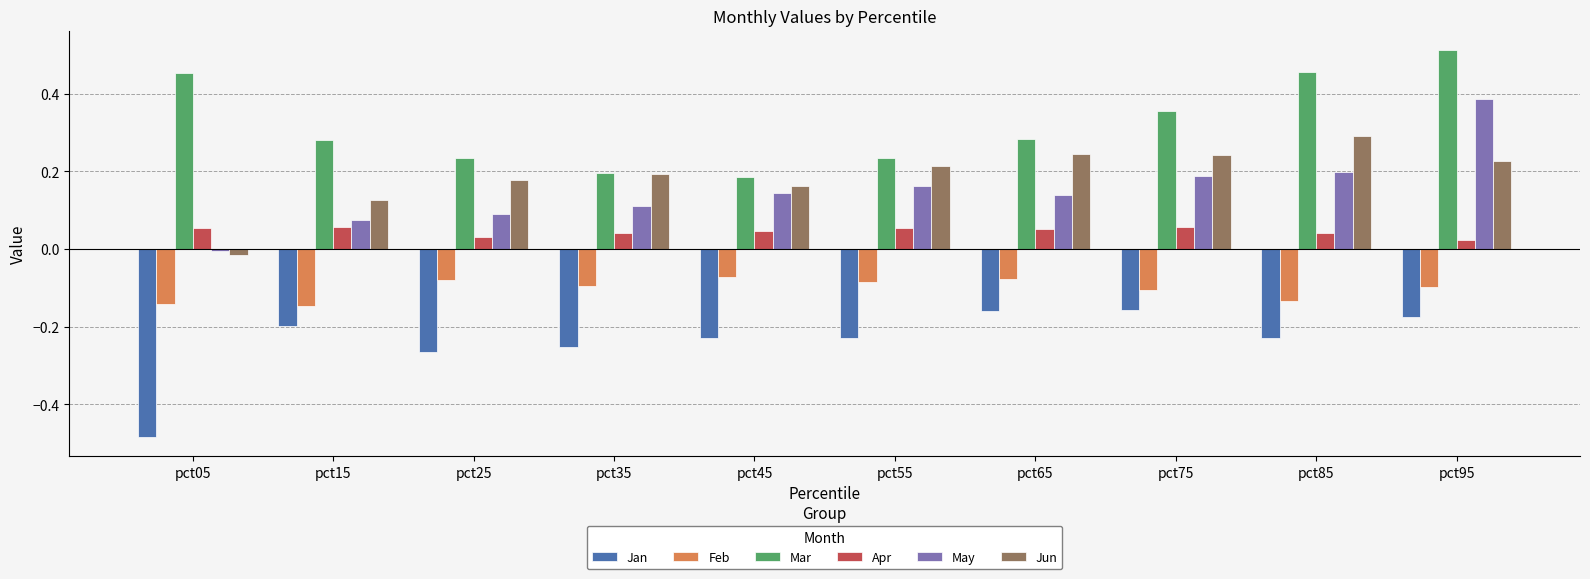

Which series has the widest spread of values?

May